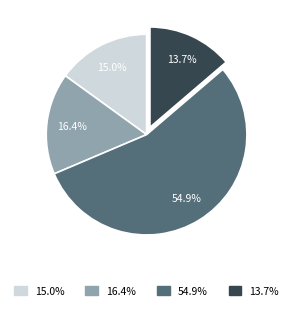

Is there any slice that represents more than half of the pie?

Yes